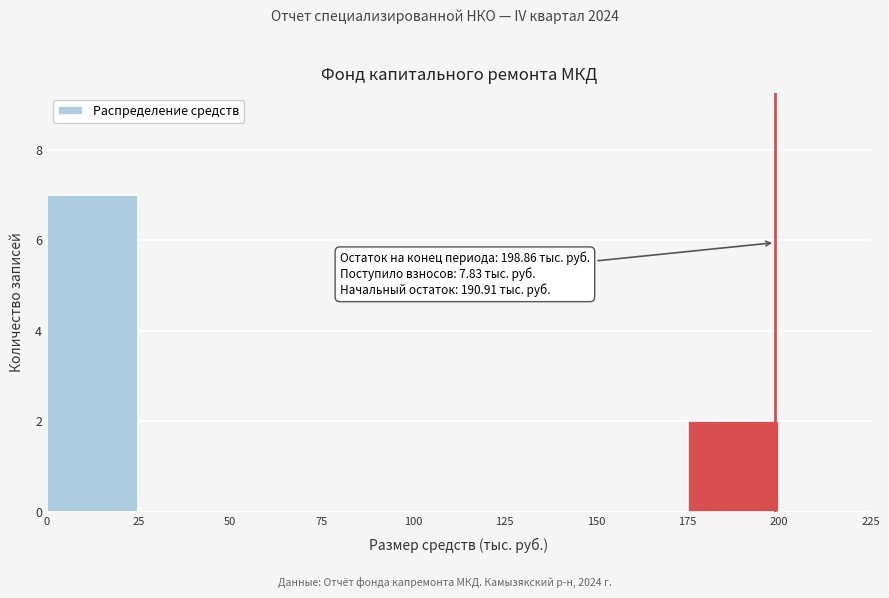

Over which range of the x-axis is the bar tallest?

0 to 25